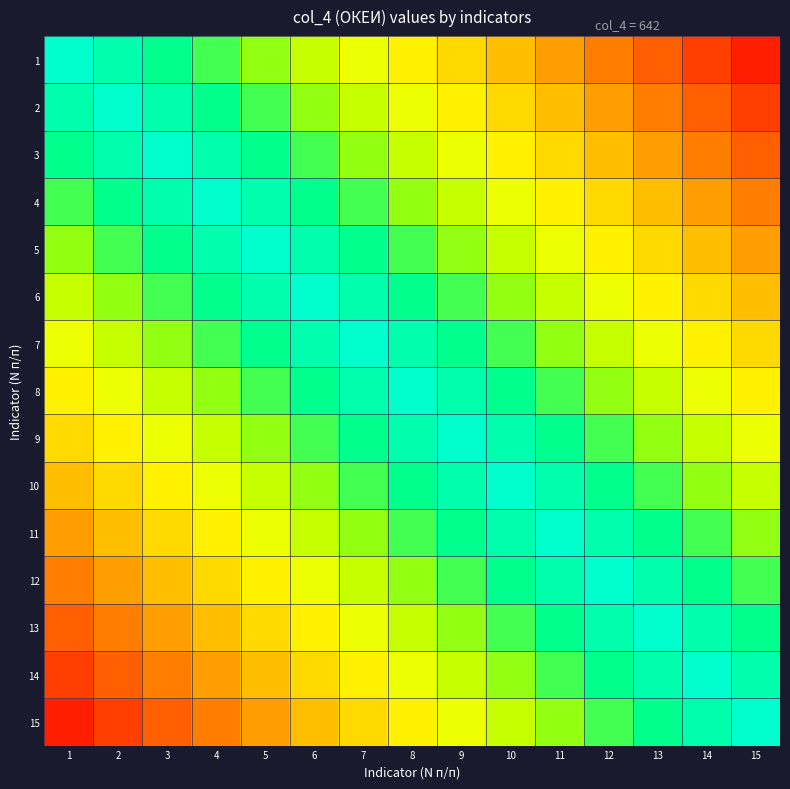

Which label corresponds to the smallest value in the chart?

15